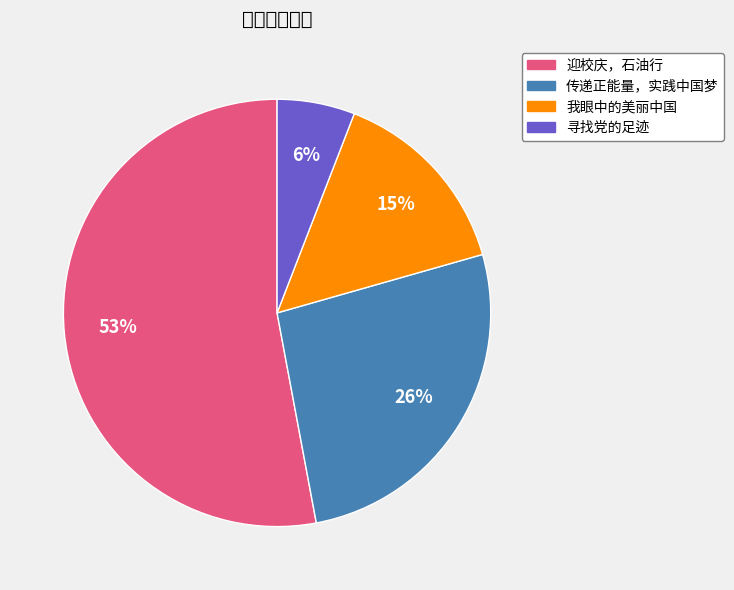

Combined, do 传递正能量，实践中国梦 and 寻找党的足迹 account for over 50%?

No